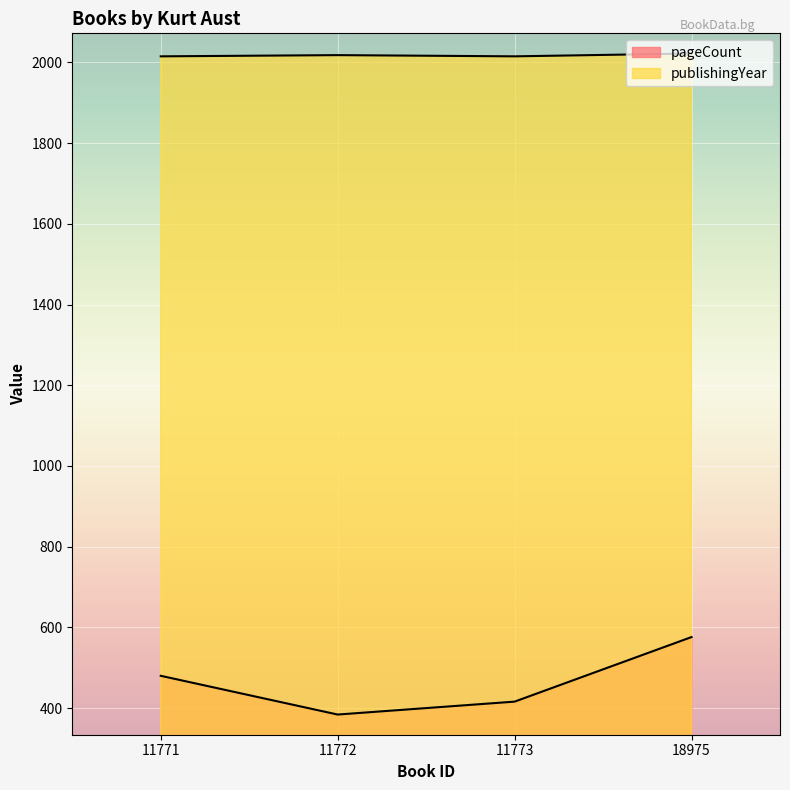

Where does the publishingYear series first go above 2018?

18975